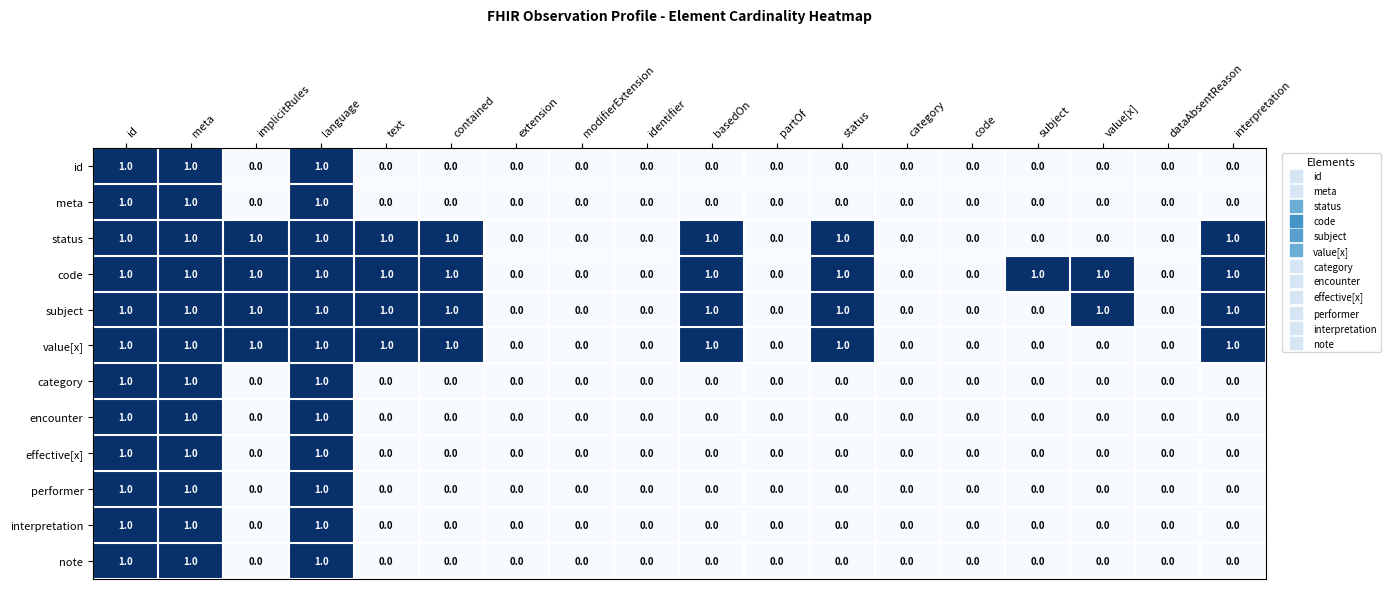

Is it true that effective[x] equals 0 at modifierExtension?

True